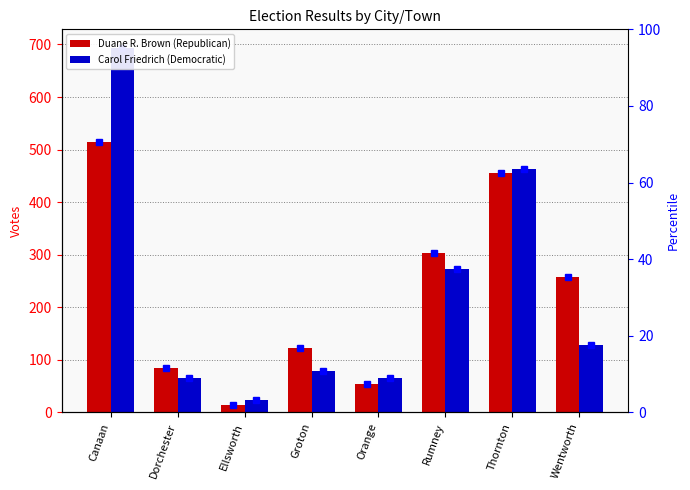

How many categories are shown in the chart?

8